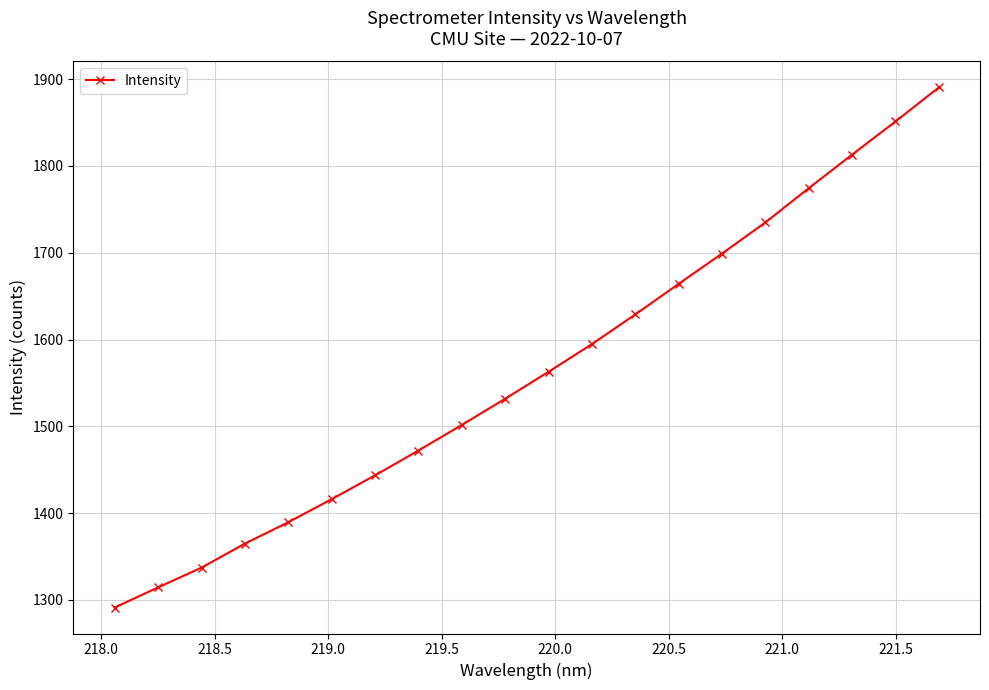

What is the minimum value shown in the chart?

1291.2